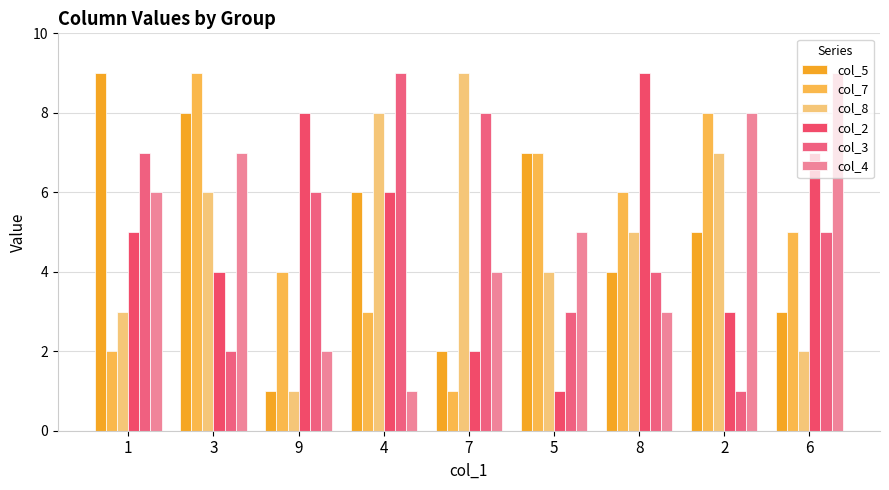

The value of col_8 at 6 is 3. True or false?

False